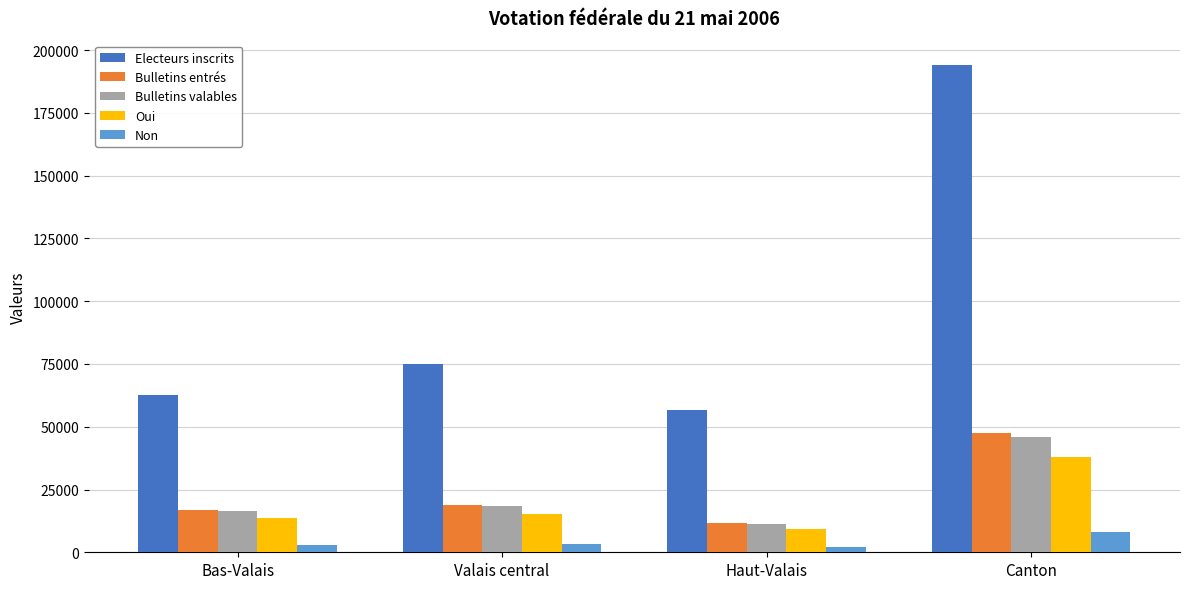

Which series has the widest spread of values?

Electeurs inscrits